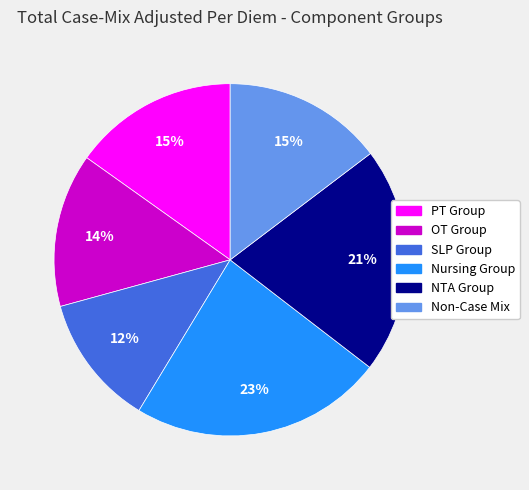

What percentage is the PT Group slice, to the nearest percent?

15%